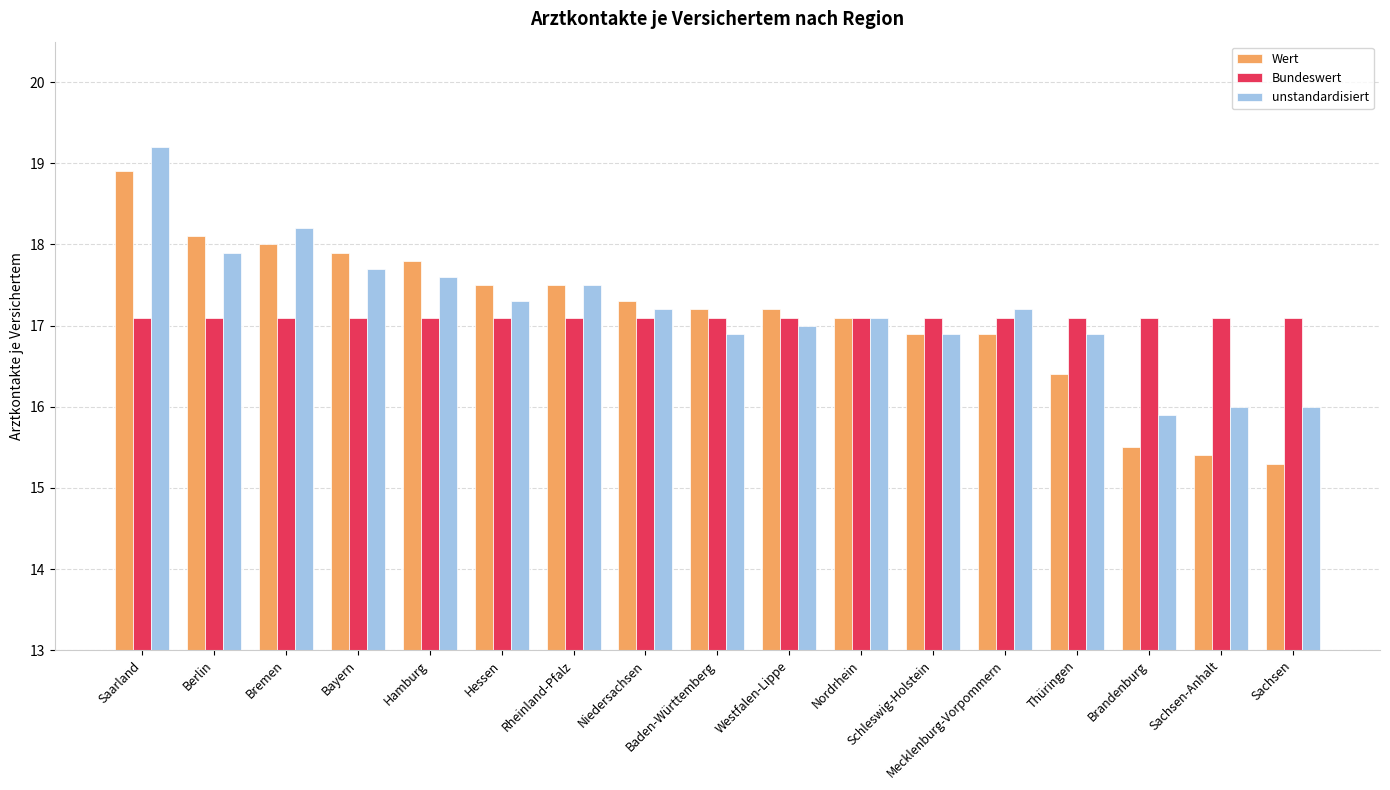

Is it true that Wert equals 16.9 at Mecklenburg-Vorpommern?

True